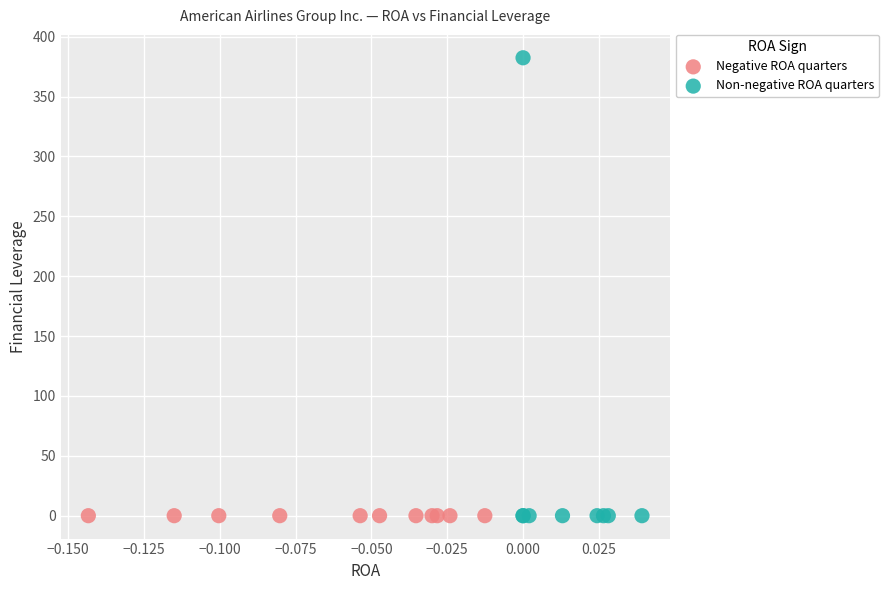

Which series reaches the maximum Y coordinate?

Non-negative ROA quarters